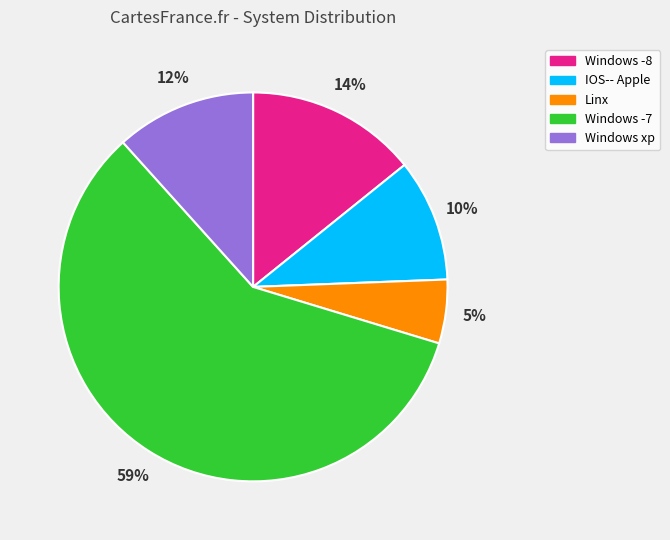

Do IOS-- Apple and Linx together represent more than half of the pie?

No